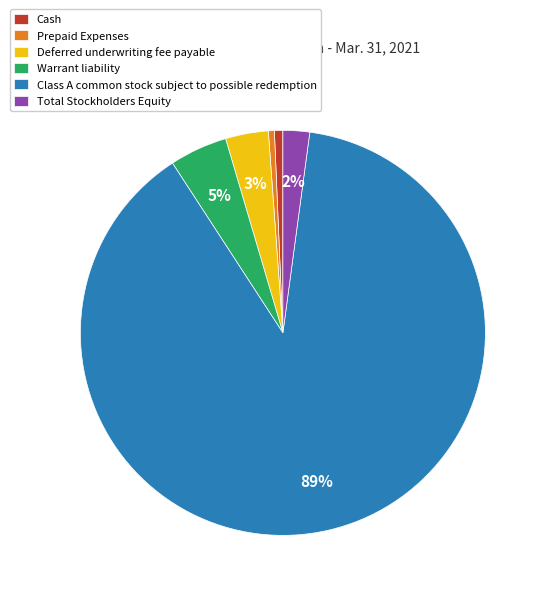

To the nearest percent, what percentage of the pie is Deferred underwriting fee payable?

3%